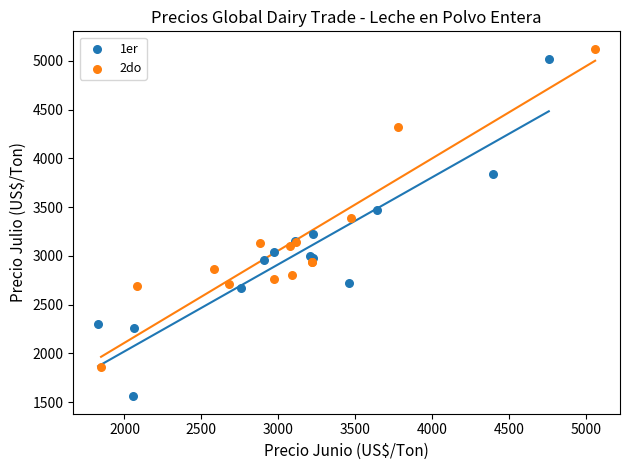

Which series contains the lowest Y value?

1er